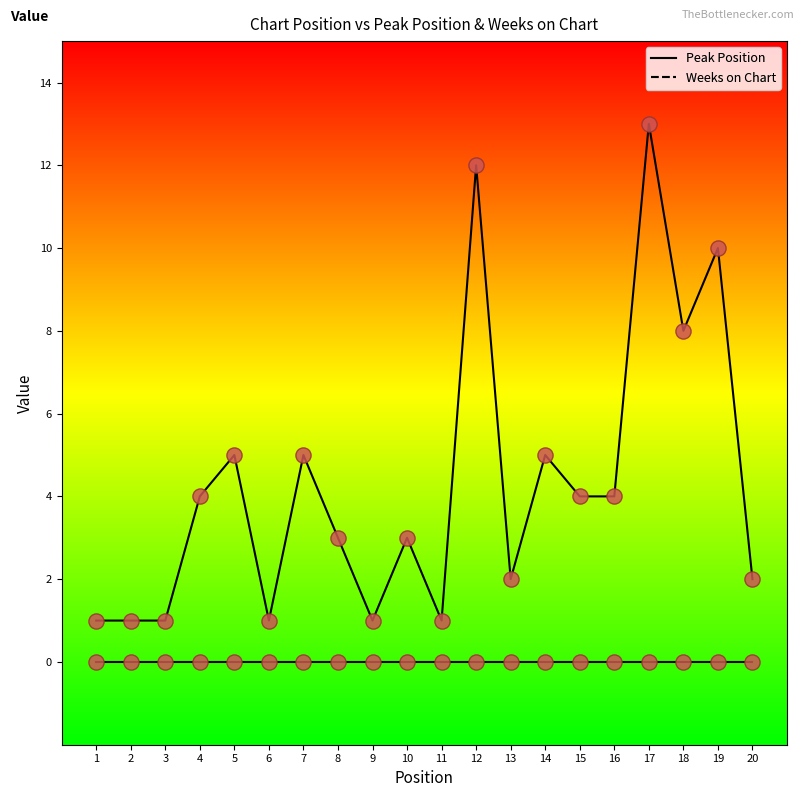

Which series has the largest total across all categories?

Peak Position